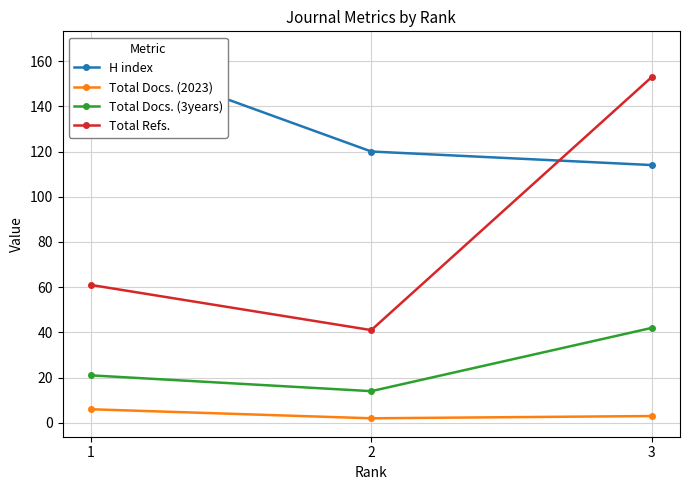

At which category is the sum across all series the highest?

3